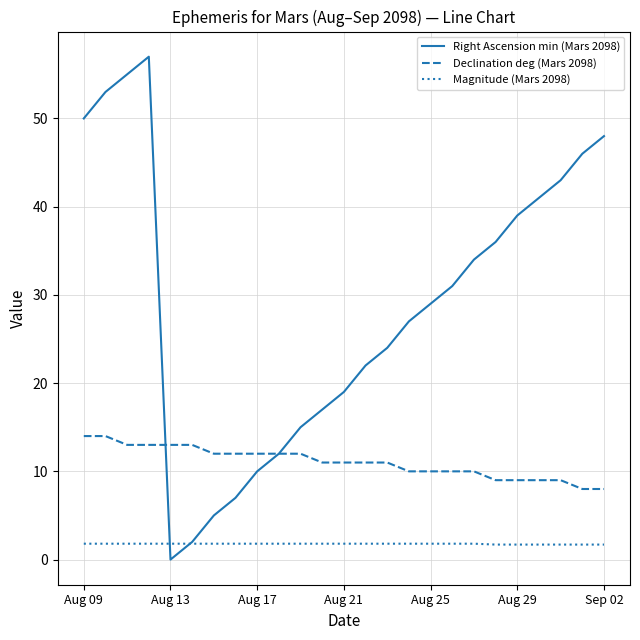

Which series has the largest total across all categories?

Right Ascension min (Mars 2098)